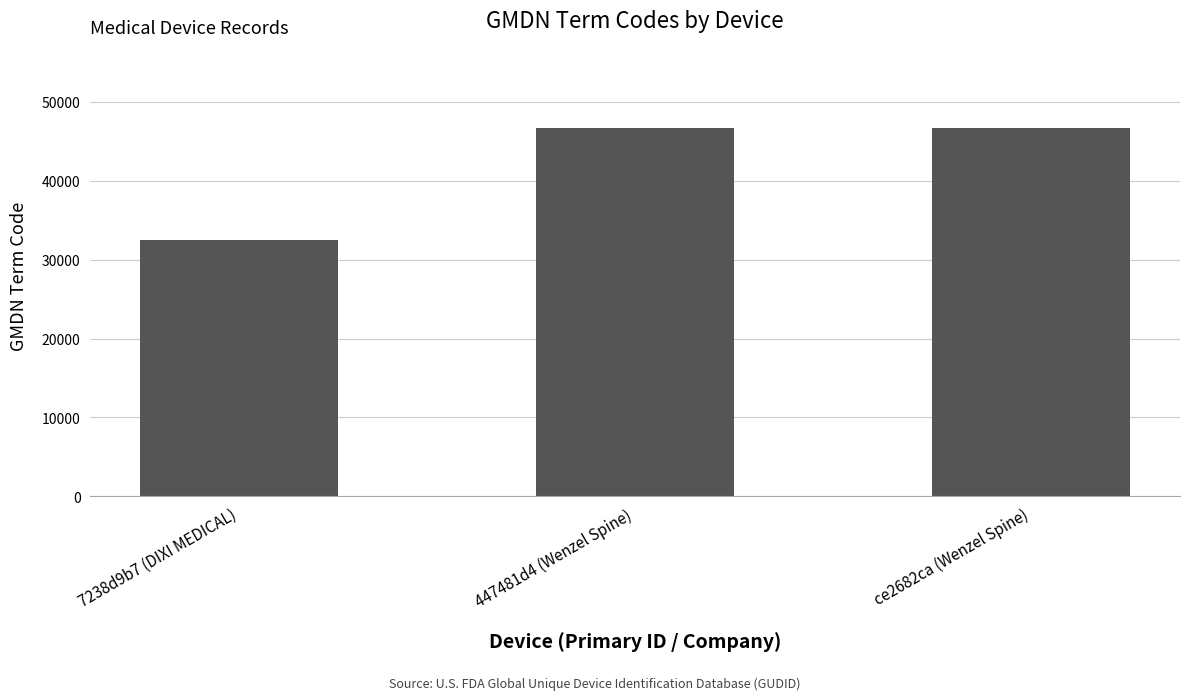

What is the ratio of the value at ce2682ca (Wenzel Spine) to the value at 447481d4 (Wenzel Spine)?

1.0